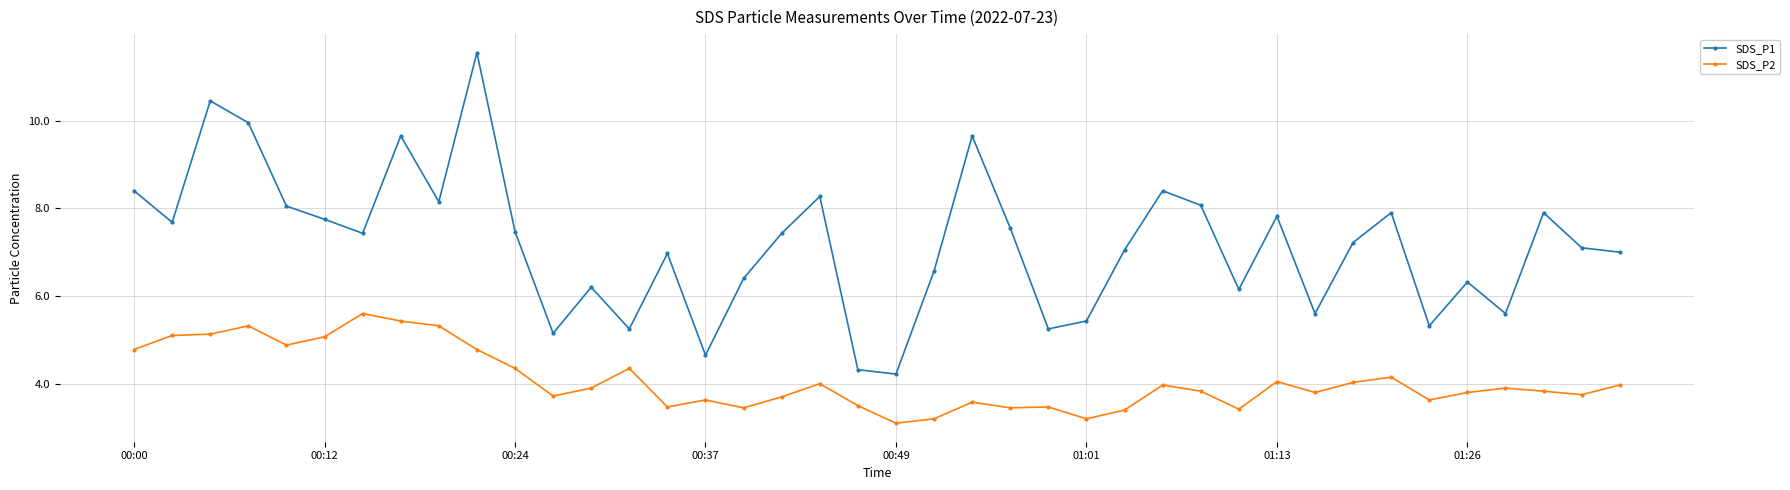

What is the difference between the maximum and minimum values in the SDS_P2 series?

2.5